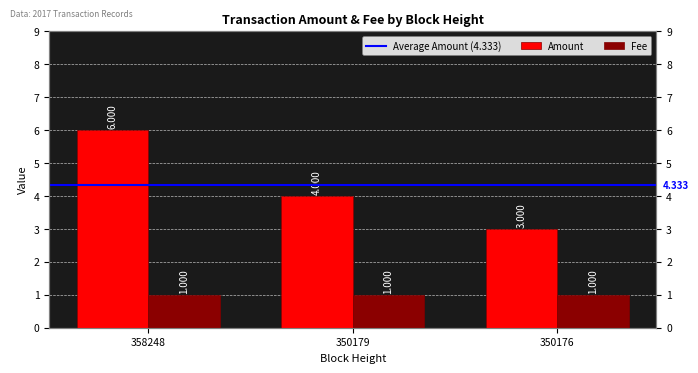

What is the change in value from 358248 to 350179?

-2